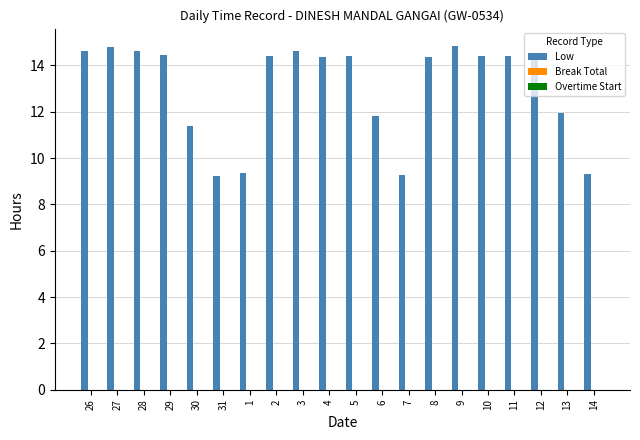

What position from the right is 1?

14